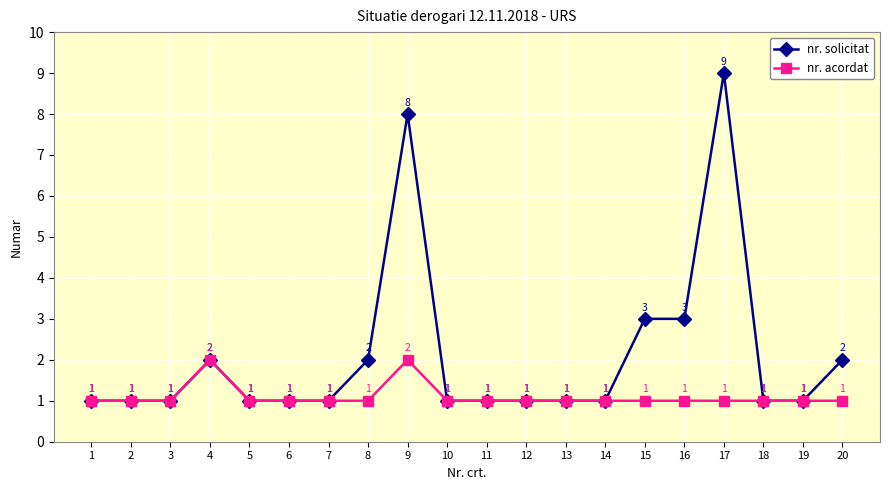

Which series has the widest spread of values?

nr. solicitat